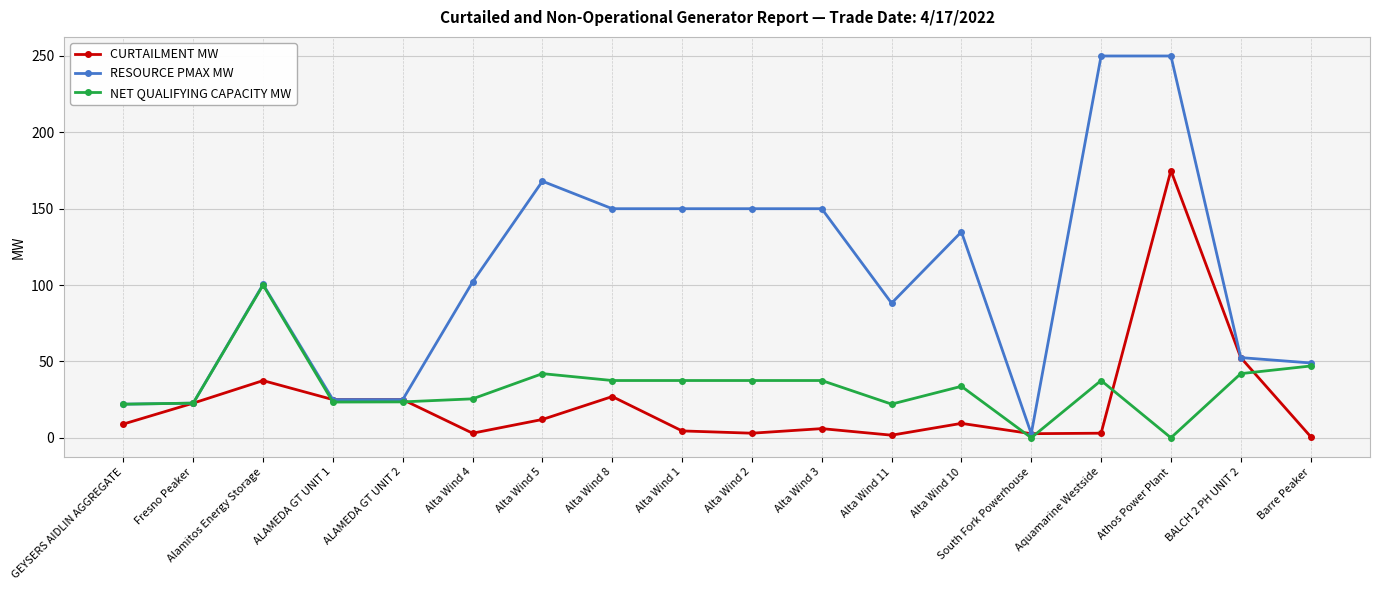

List the series in order of their peak value, highest first.

RESOURCE PMAX MW, CURTAILMENT MW, NET QUALIFYING CAPACITY MW